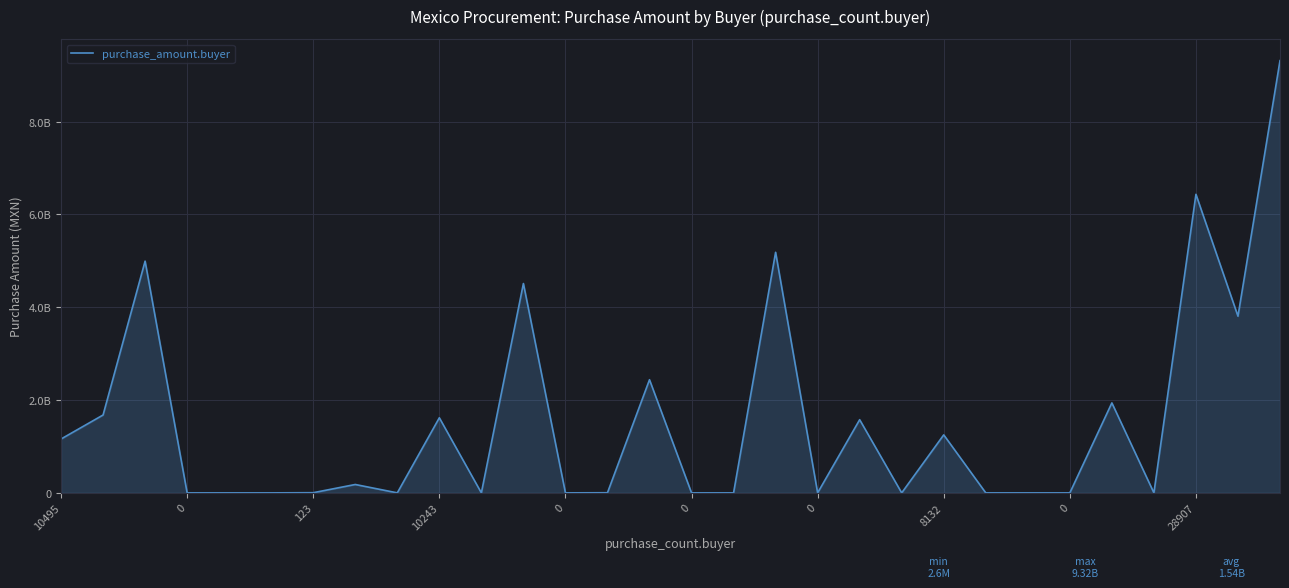

What is the label of the 11th point from the right?

19